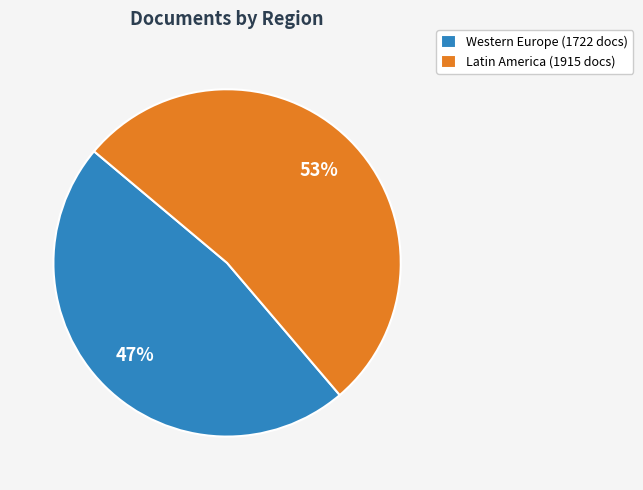

Is the sum of Latin America (1915 docs) and Western Europe (1722 docs) greater than half?

Yes